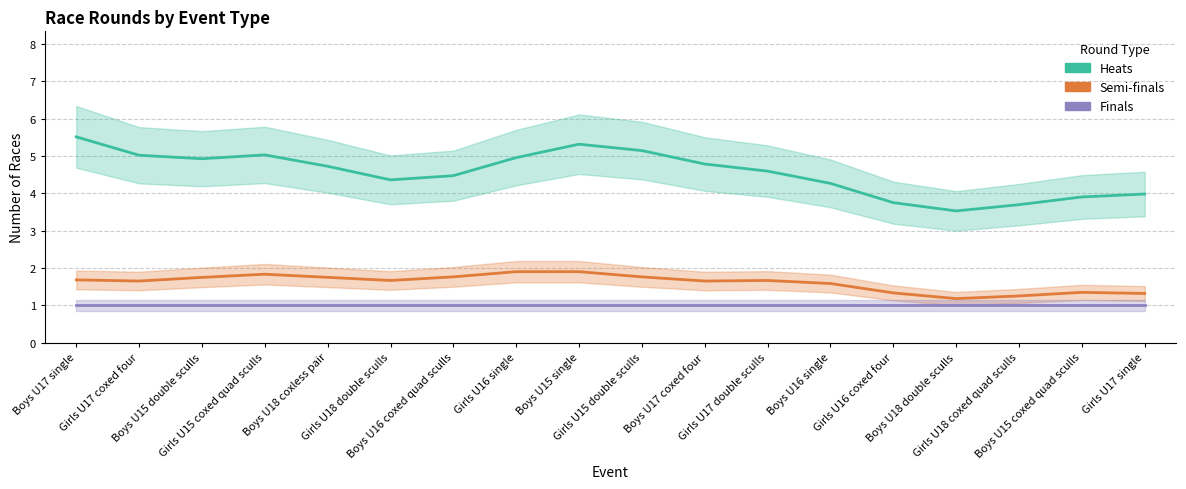

What is the value of the Finals point at the 15th from the left?

1.0